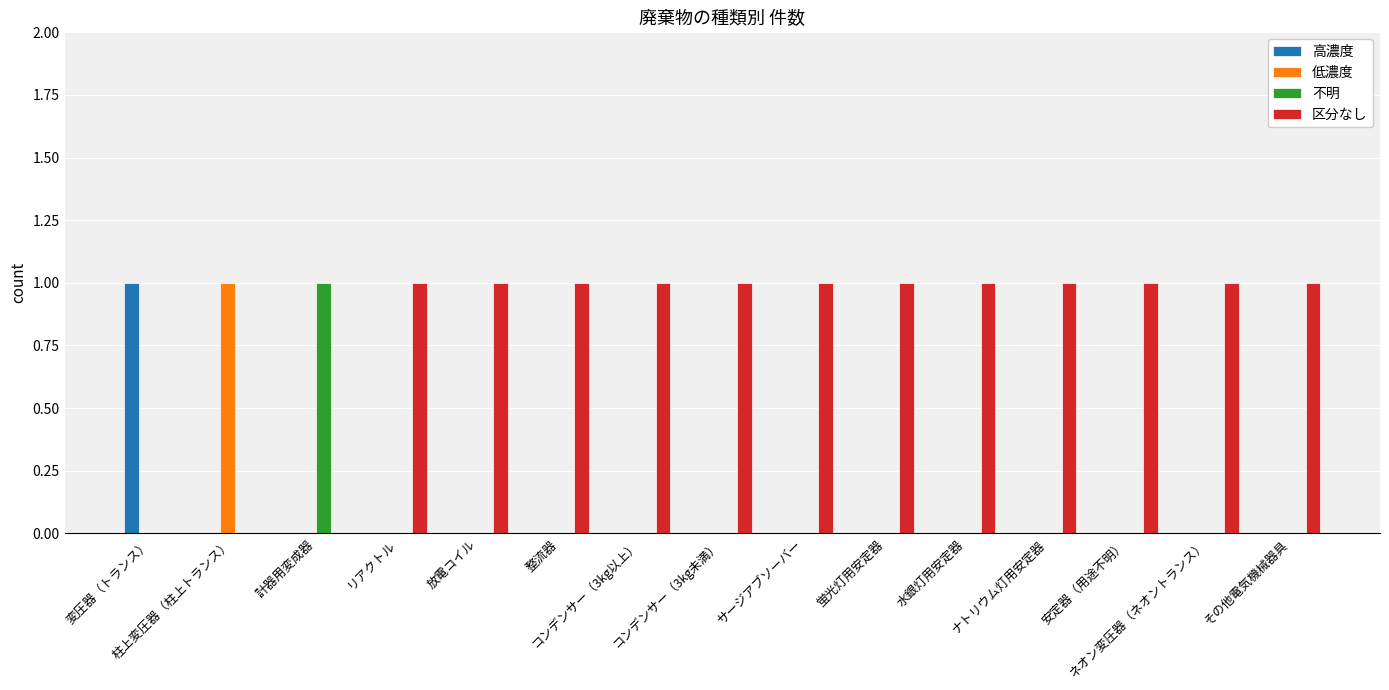

Which series has the largest total across all categories?

区分なし